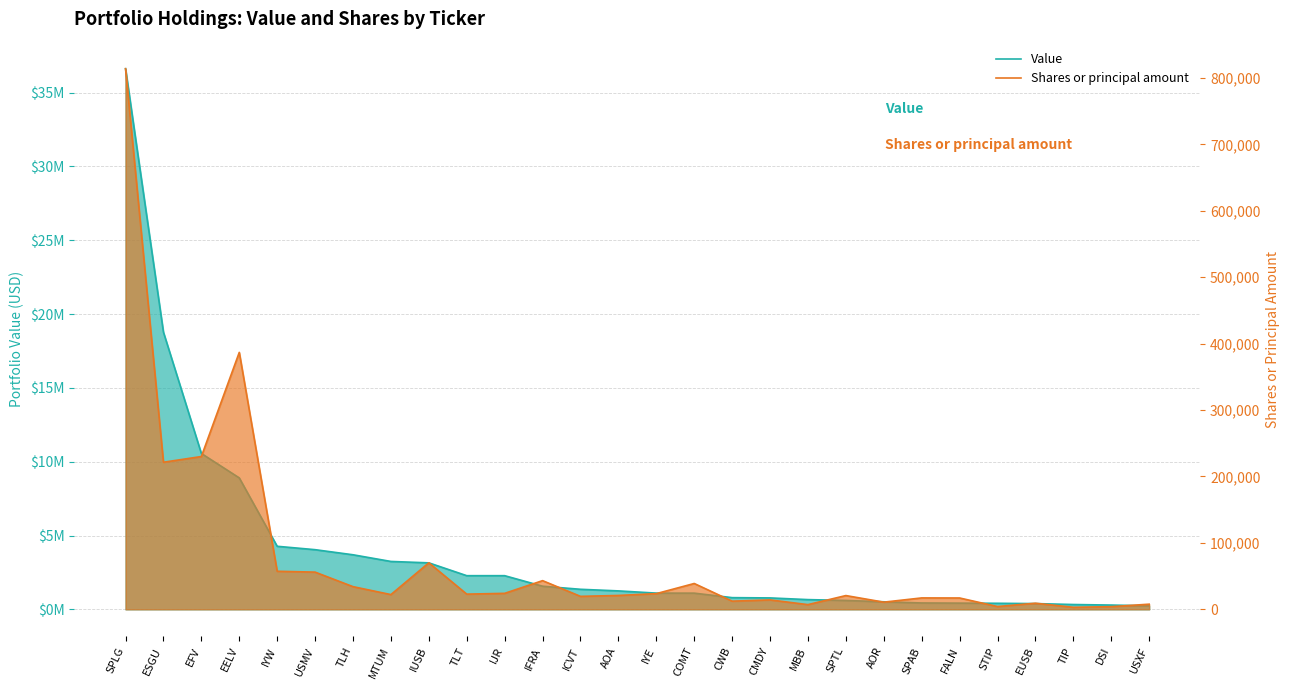

Where does the Value series first go above 1249088?

SPLG